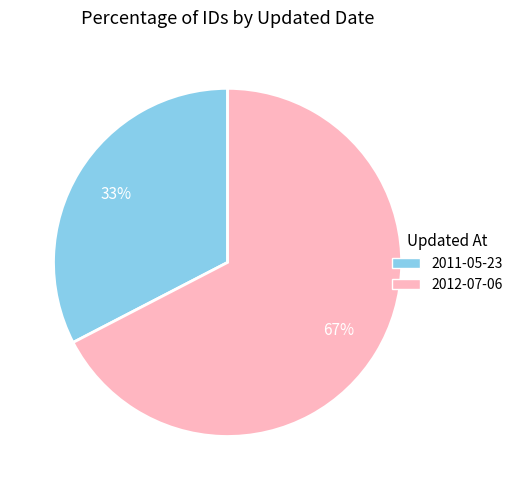

How many slices are in this pie chart?

2